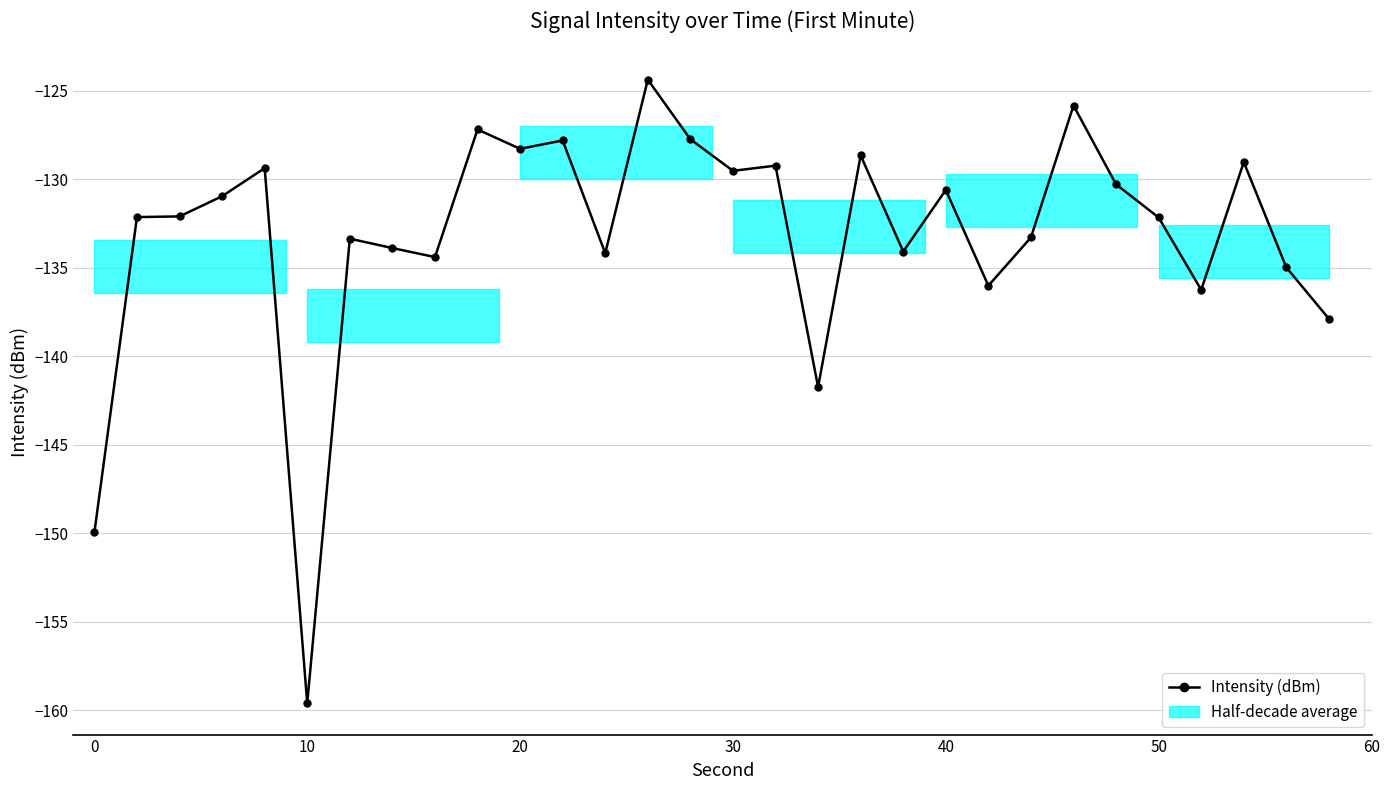

The chart shows a value of -67.9 at 17. True or false?

False